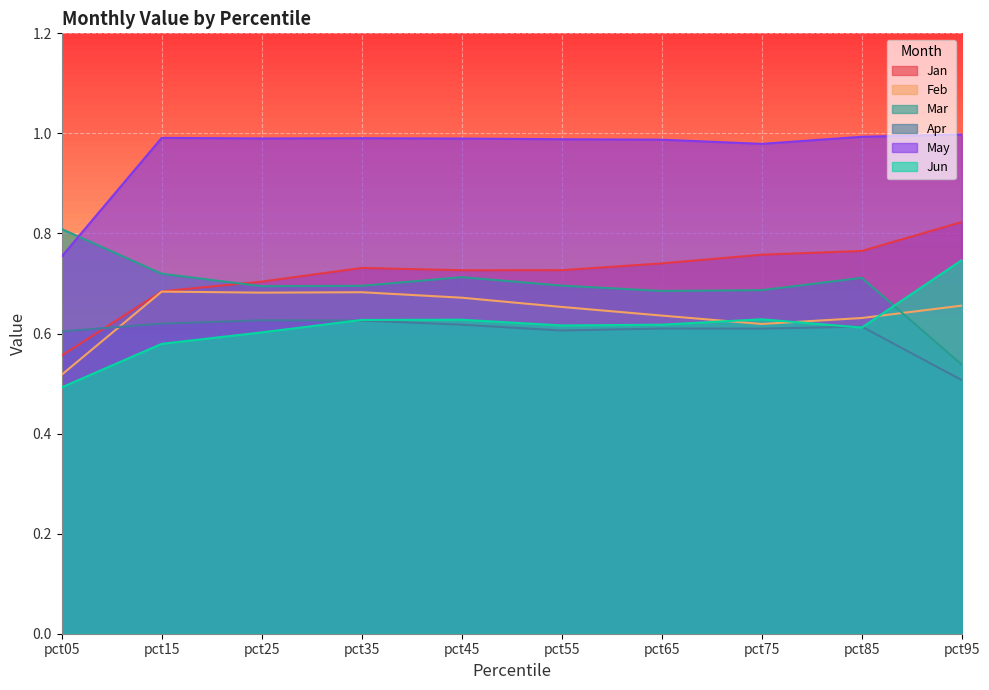

At how many categories does at least one series exceed 0?

10